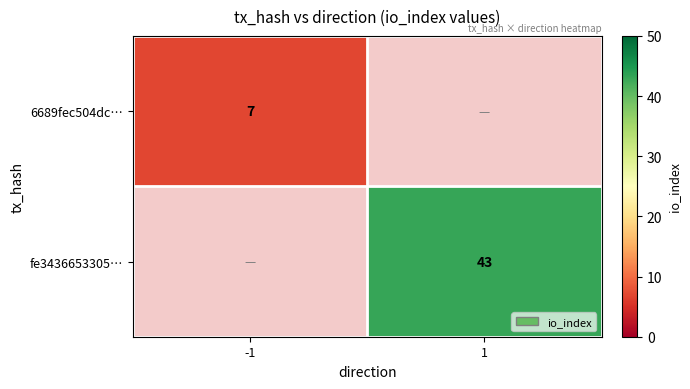

The value of 6689fec504dc… at -1 is 7. True or false?

True